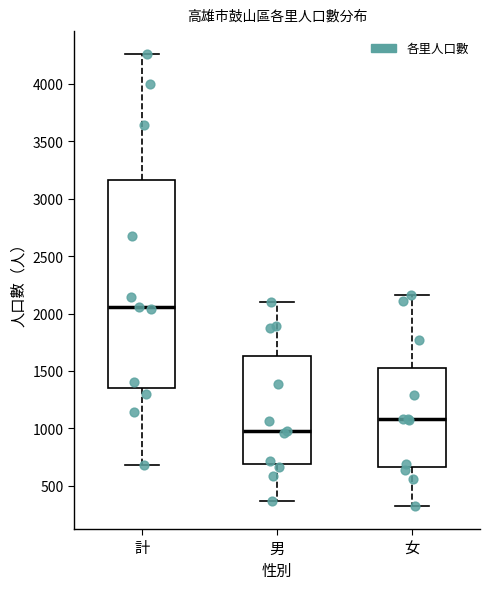

Reading left to right, transcribe this box plot: for each box, give where its median line is, the range the box spans, and where its two whiskers end, as read against the y-axis. The values are not printed on the chart, so give them approximately, as read against the axis.

計: median 2050, box 1350 to 3150, whiskers 700 to 4250
男: median 950, box 700 to 1650, whiskers 350 to 2100
女: median 1100, box 650 to 1550, whiskers 300 to 2150